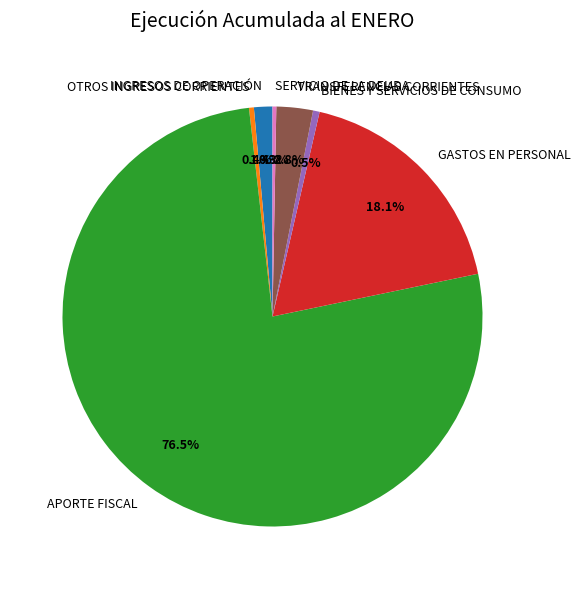

True or false: APORTE FISCAL accounts for 69% of the total.

False